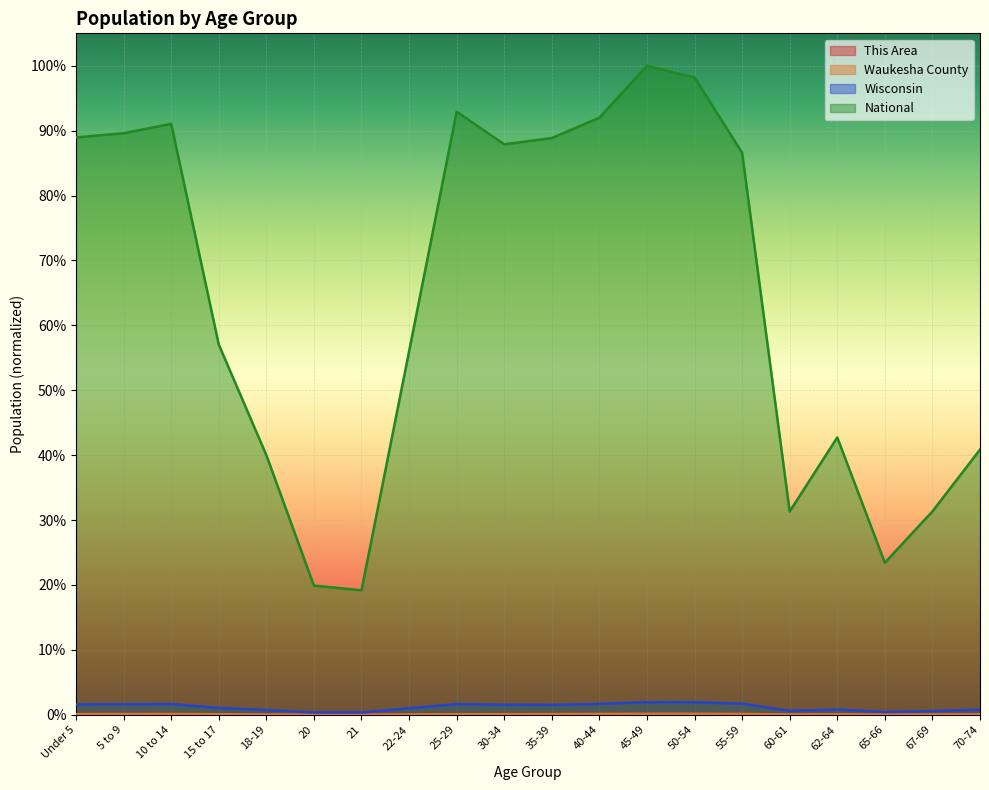

Reading left to right, extract all data points from this chart.

This Area: Under 5=0.0	5 to 9=0.0	10 to 14=0.0	15 to 17=0.0	18-19=0.0	20=0.0	21=0.0	22-24=0.0	25-29=0.0	30-34=0.0	35-39=0.0	40-44=0.0	45-49=0.0	50-54=0.0	55-59=0.0	60-61=0.0	62-64=0.0	65-66=0.0	67-69=0.0	70-74=0.0
Waukesha County: Under 5=0.0	5 to 9=0.0	10 to 14=0.0	15 to 17=0.0	18-19=0.0	20=0.0	21=0.0	22-24=0.0	25-29=0.0	30-34=0.0	35-39=0.0	40-44=0.0	45-49=0.0	50-54=0.0	55-59=0.0	60-61=0.0	62-64=0.0	65-66=0.0	67-69=0.0	70-74=0.0
Wisconsin: Under 5=0.0	5 to 9=0.0	10 to 14=0.0	15 to 17=0.0	18-19=0.0	20=0.0	21=0.0	22-24=0.0	25-29=0.0	30-34=0.0	35-39=0.0	40-44=0.0	45-49=0.0	50-54=0.0	55-59=0.0	60-61=0.0	62-64=0.0	65-66=0.0	67-69=0.0	70-74=0.0
National: Under 5=0.9	5 to 9=0.9	10 to 14=0.9	15 to 17=0.6	18-19=0.4	20=0.2	21=0.2	22-24=0.6	25-29=0.9	30-34=0.9	35-39=0.9	40-44=0.9	45-49=1.0	50-54=1.0	55-59=0.9	60-61=0.3	62-64=0.4	65-66=0.2	67-69=0.3	70-74=0.4